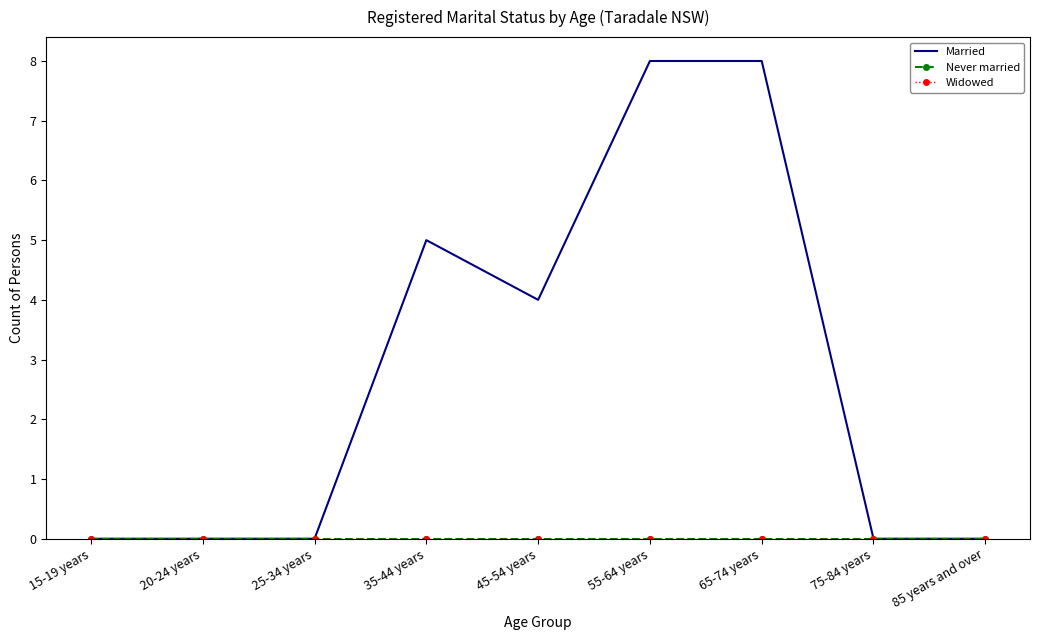

Is it true that Married equals 2 at 45-54 years?

False